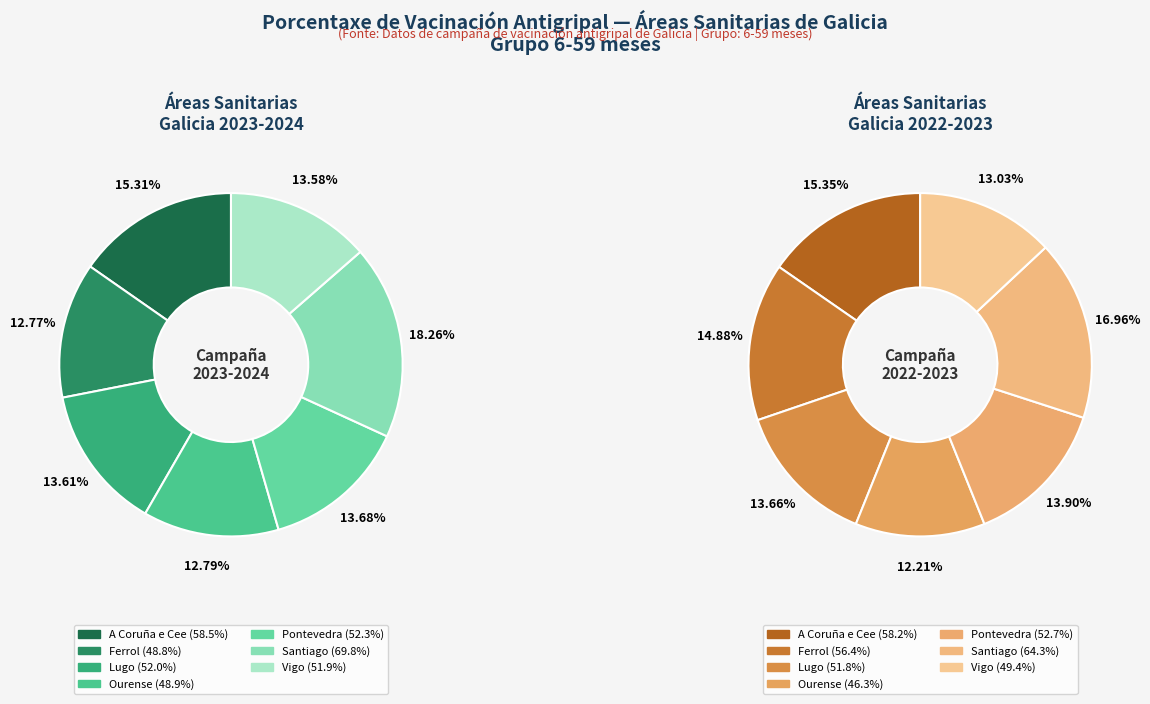

Does Vigo (2022) represent more than half of the total?

No